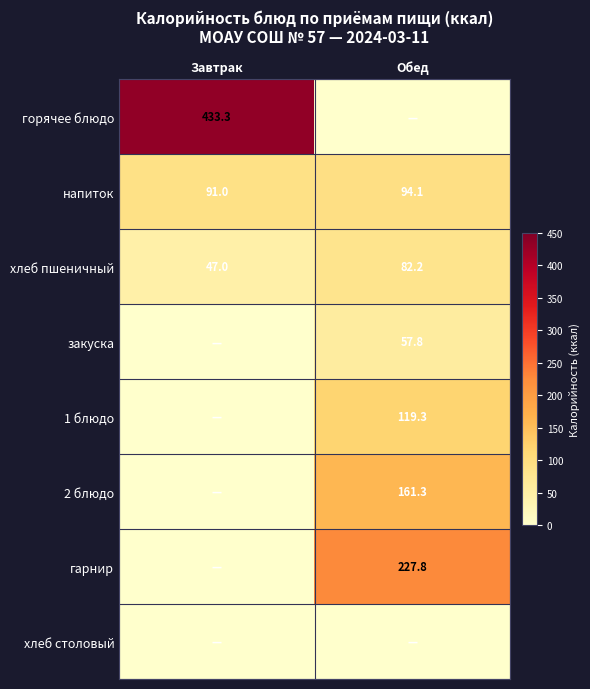

The value of напиток at Обед is 27.4. True or false?

False